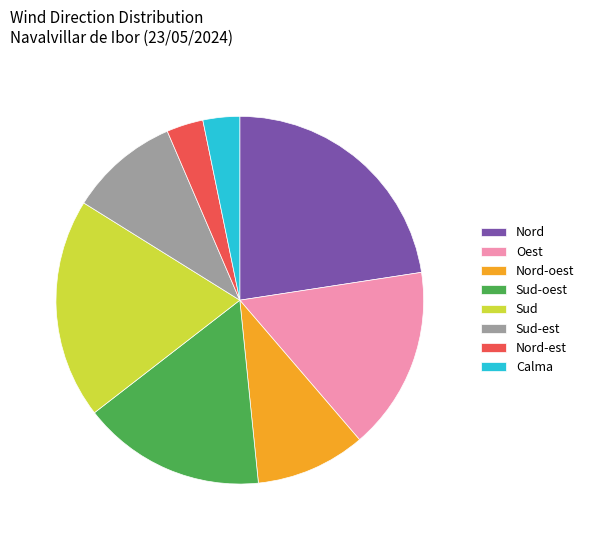

How many segments does this pie chart have?

8